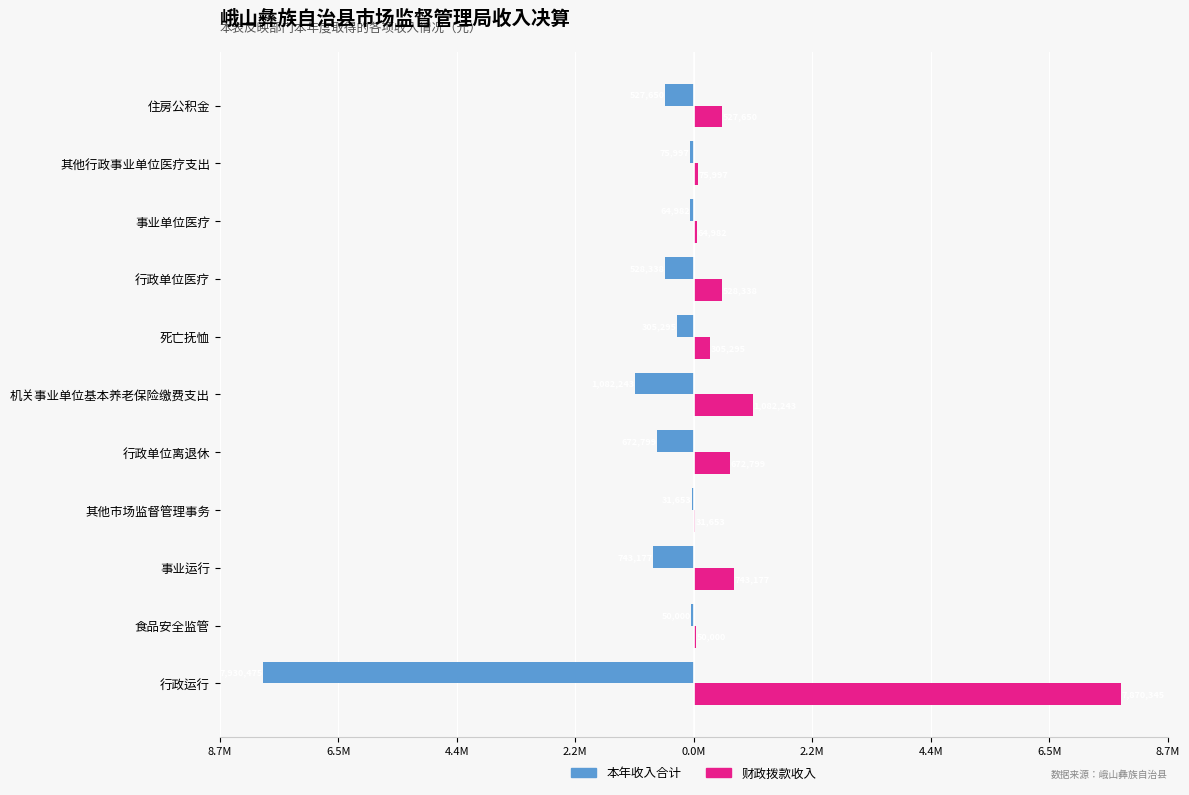

What are all the series names shown in the legend?

本年收入合计, 财政拨款收入